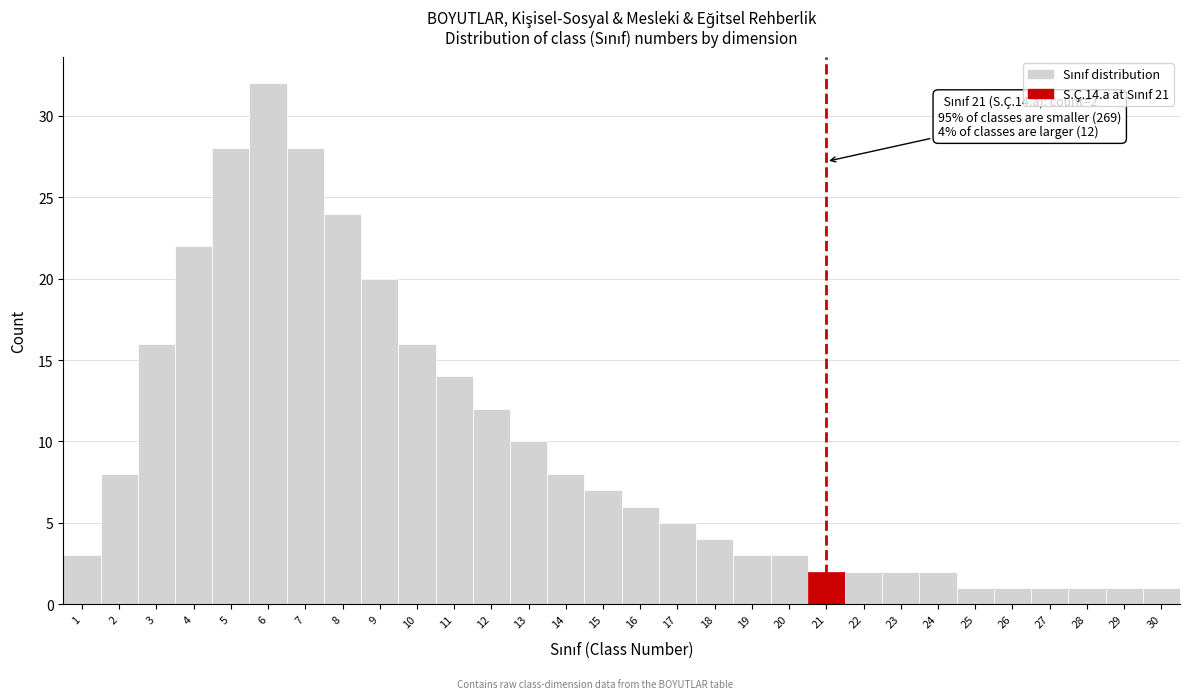

Which range on the x-axis has the tallest bar?

5.5 to 6.5